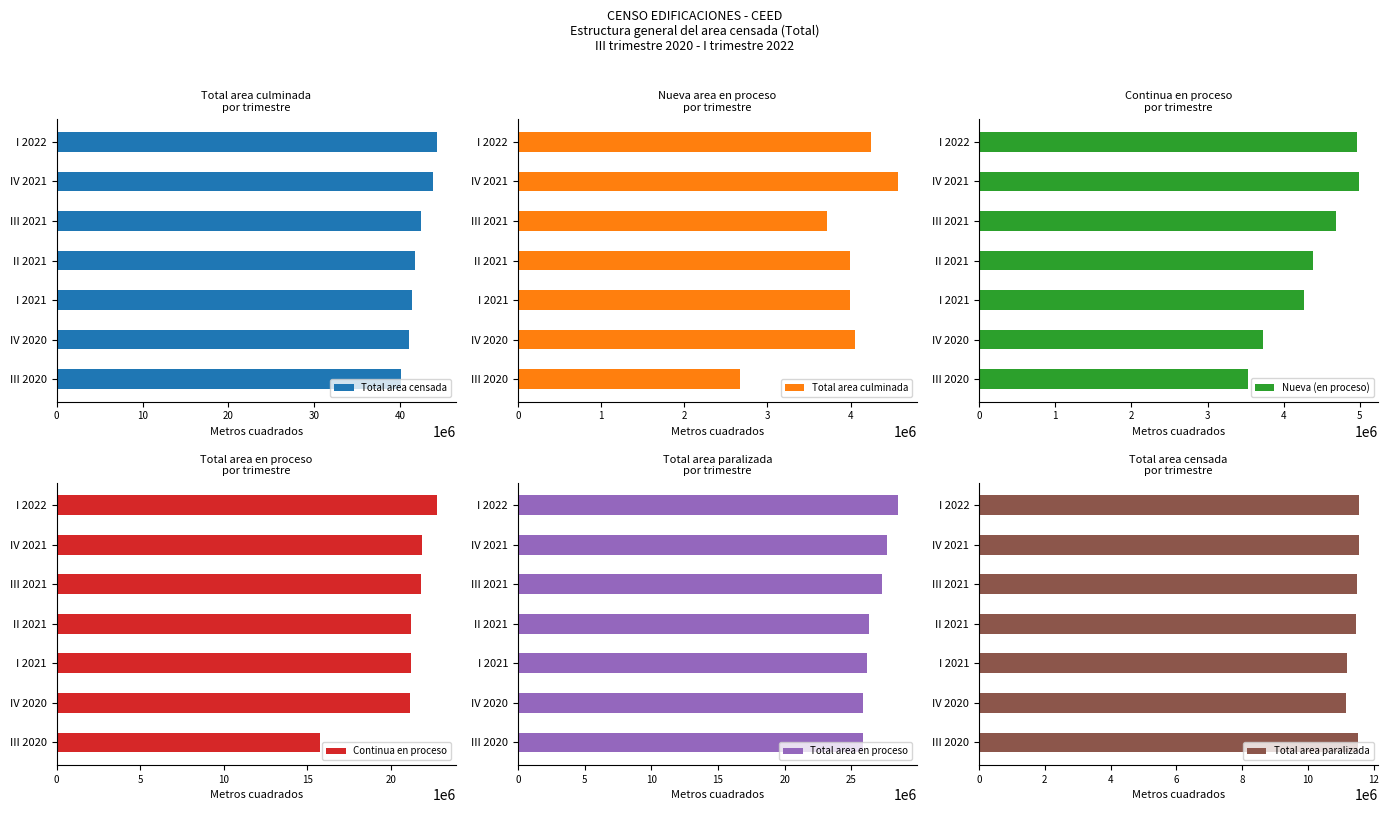

What is the value of the Total area culminada bar at the 2nd from the left?

4052751